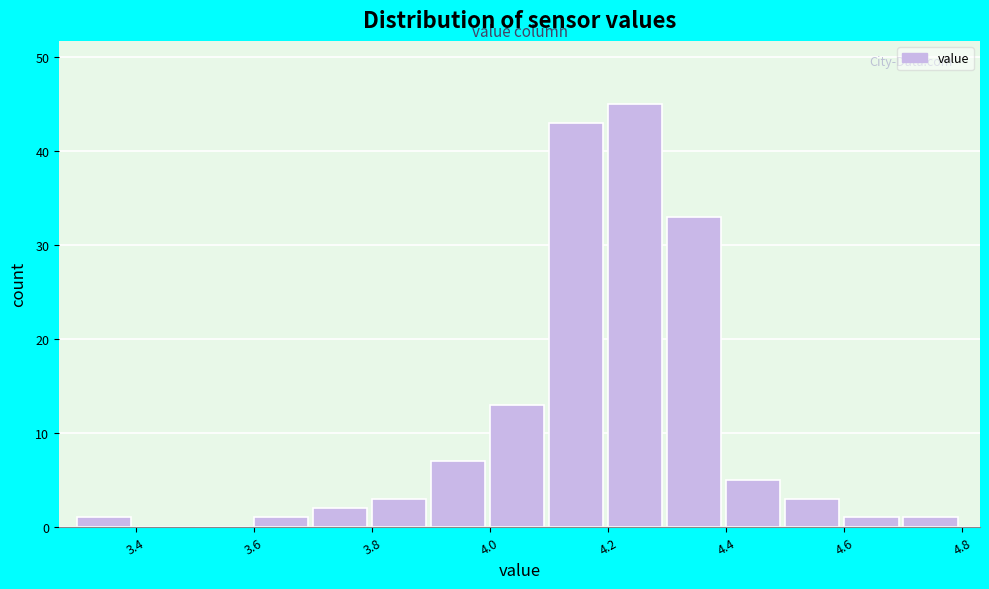

How tall is the bar that spans 3.6 to 3.7 on the x-axis? The values are not printed on the chart, so give them approximately, as read against the axis.

1